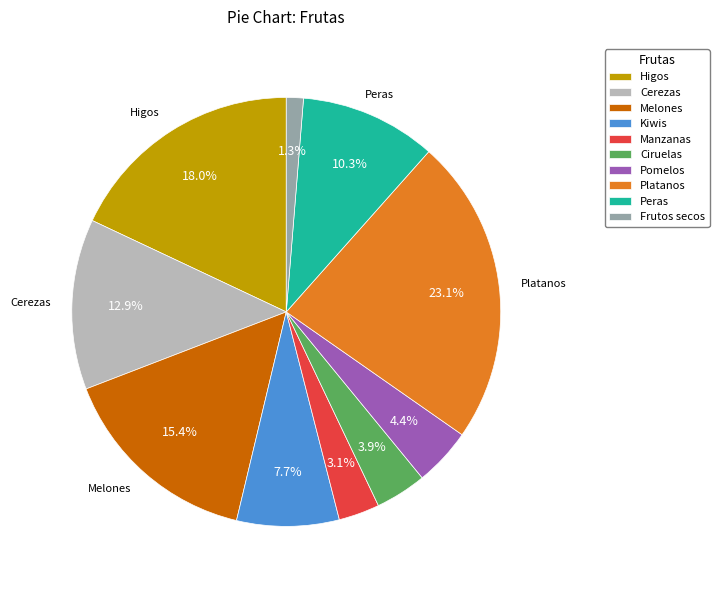

The Frutos secos slice represents 1% of the pie. True or false?

True